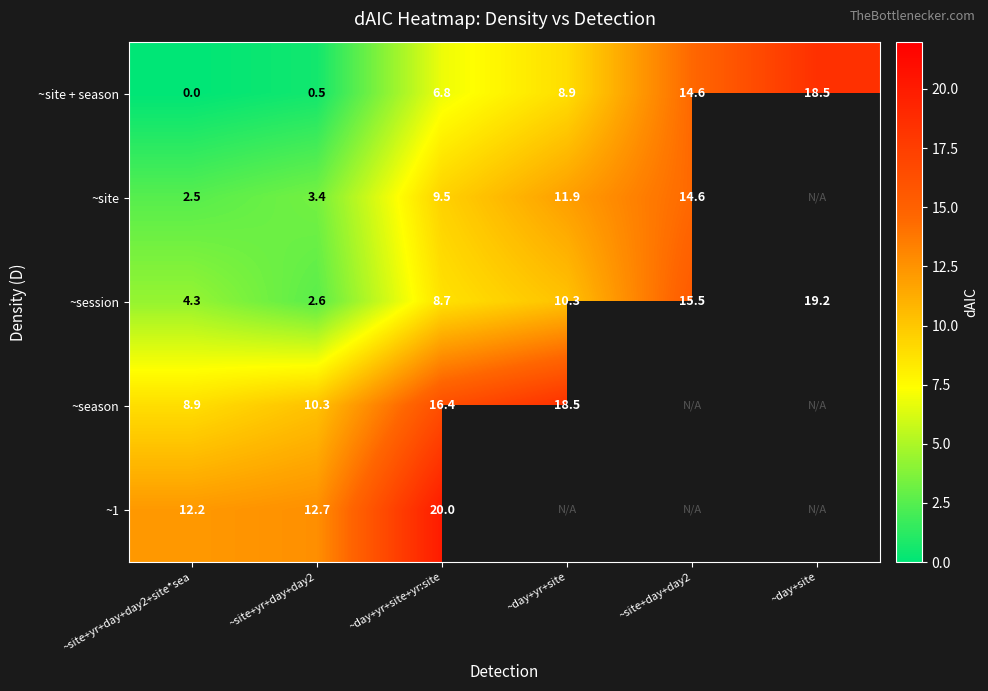

What is the difference between the ~session values at ~day+site and ~site+yr+day+day2+site*sea?

14.9